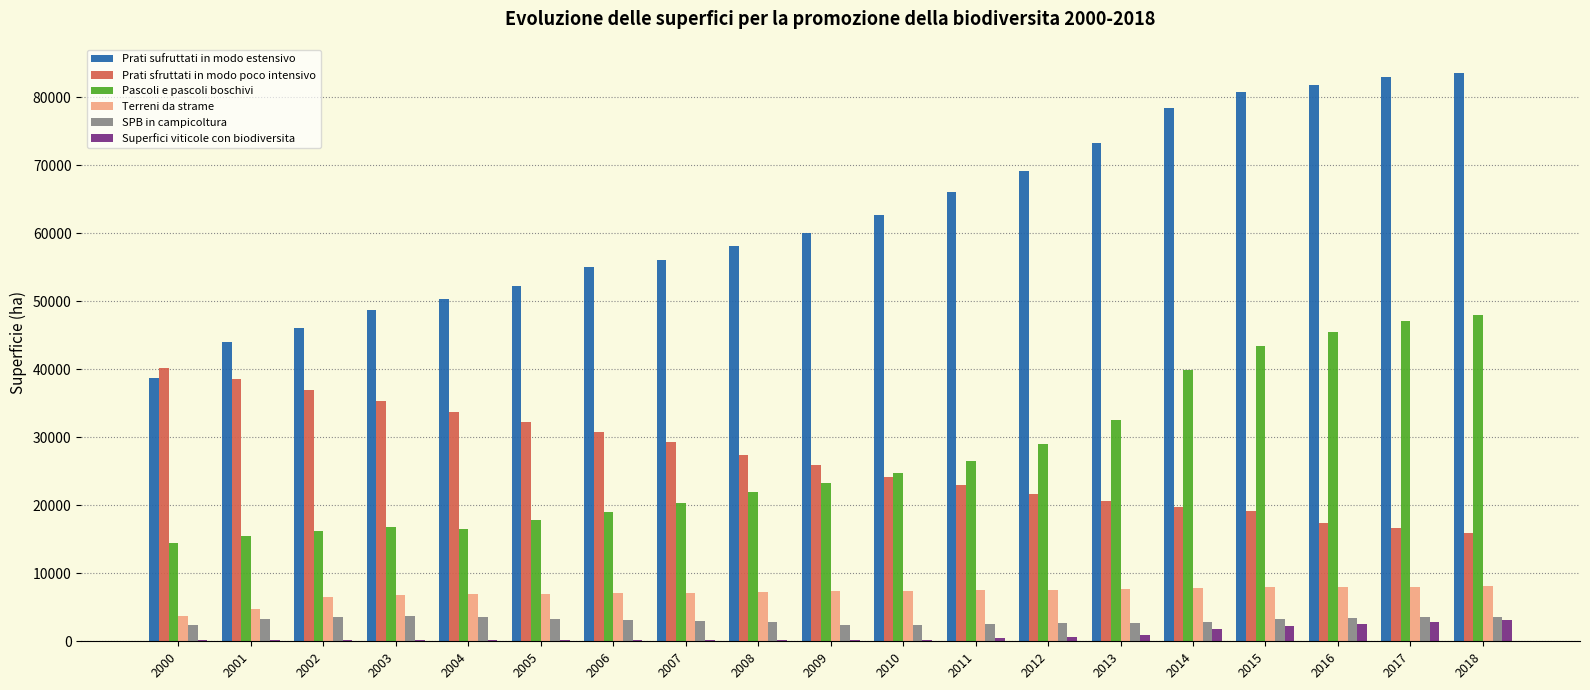

What is the sum of the Terreni da strame values at 2014 and 2017?

15827.1